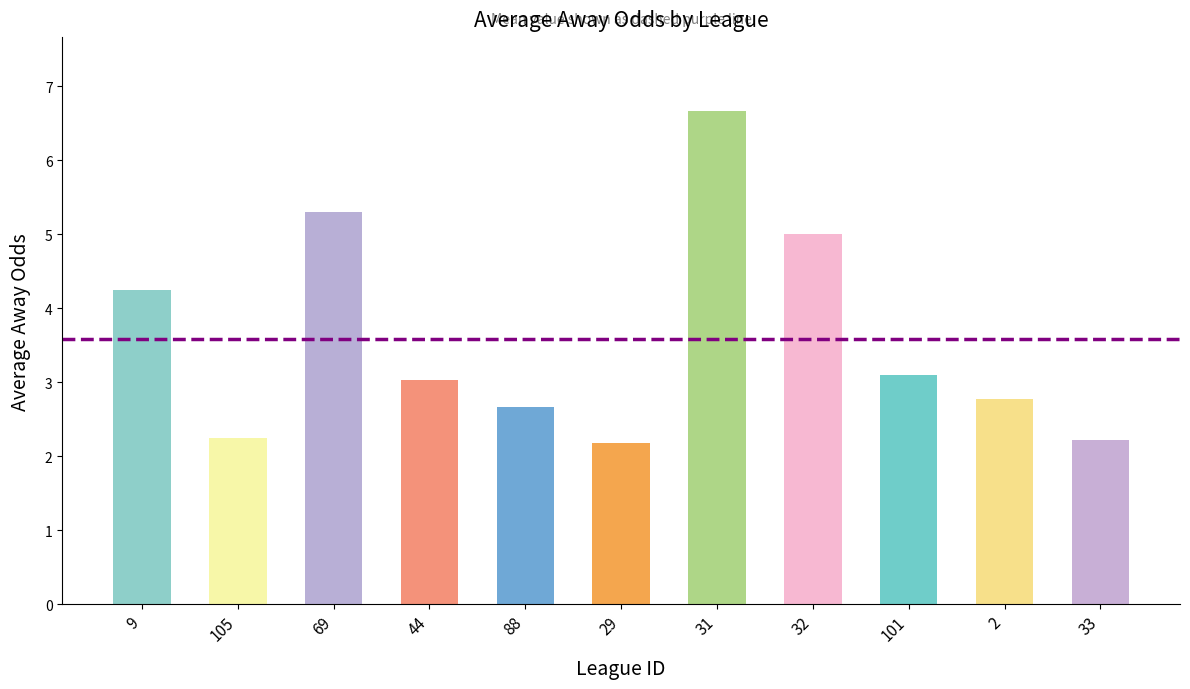

How many values exceed 3?

6